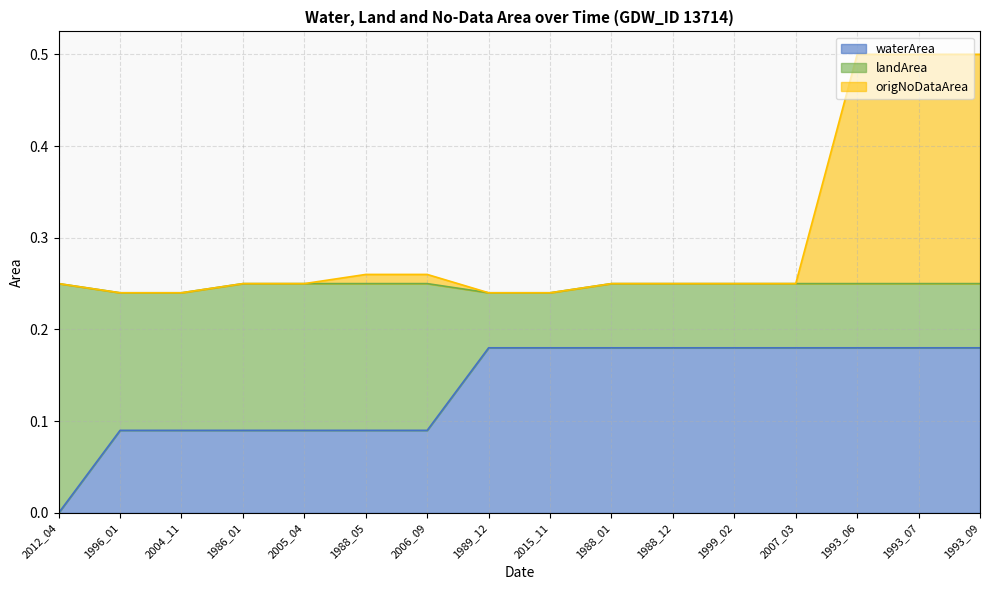

What is the spread (max minus min) of values at 2006_09?

0.2